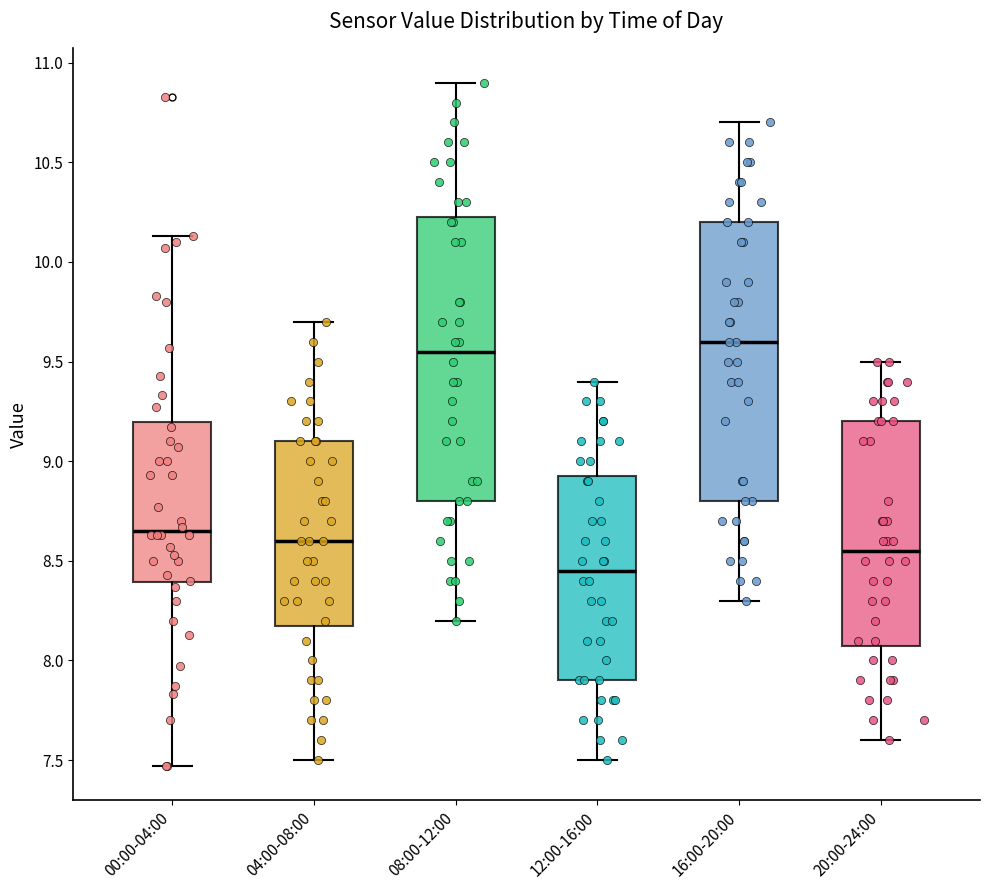

Reading left to right, read every box against the y-axis: the position of its median line, the range the box covers, and the ends of its whiskers. The values are not printed on the chart, so give them approximately, as read against the axis.

00:00-04:00: median 8.65, box 8.40 to 9.20, whiskers 7.45 to 10.15
04:00-08:00: median 8.60, box 8.20 to 9.10, whiskers 7.50 to 9.70
08:00-12:00: median 9.55, box 8.80 to 10.25, whiskers 8.20 to 10.90
12:00-16:00: median 8.45, box 7.90 to 8.95, whiskers 7.50 to 9.40
16:00-20:00: median 9.60, box 8.80 to 10.20, whiskers 8.30 to 10.70
20:00-24:00: median 8.55, box 8.10 to 9.20, whiskers 7.60 to 9.50